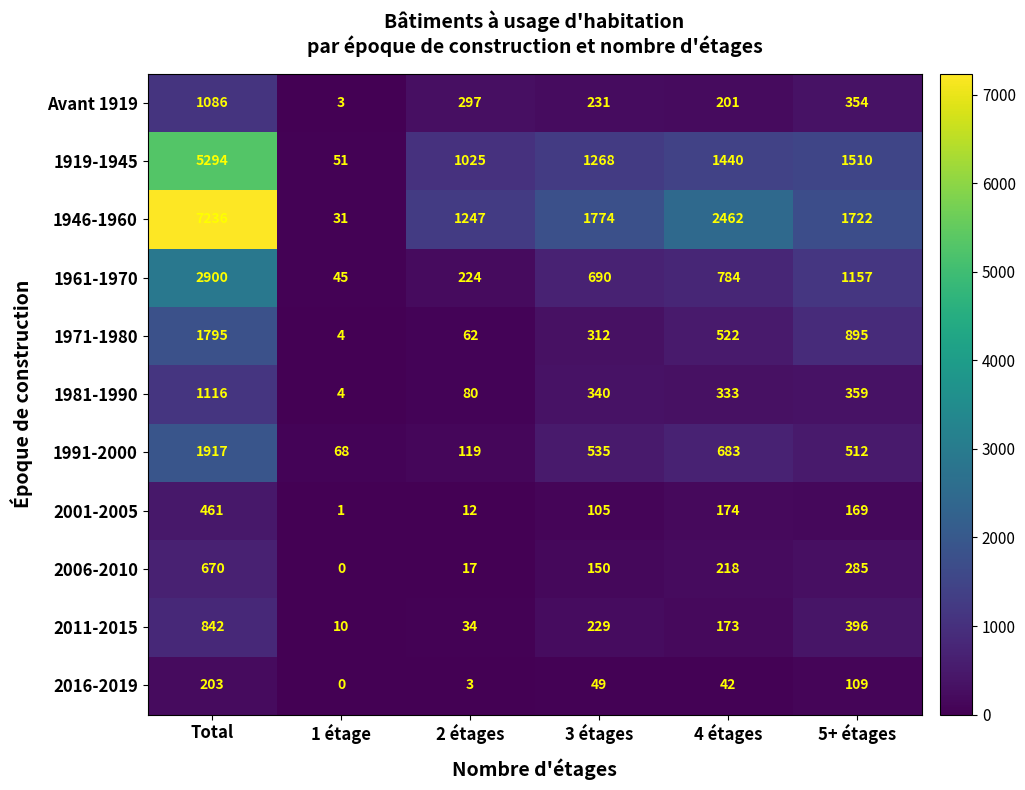

Which label corresponds to the largest value in the chart?

Total